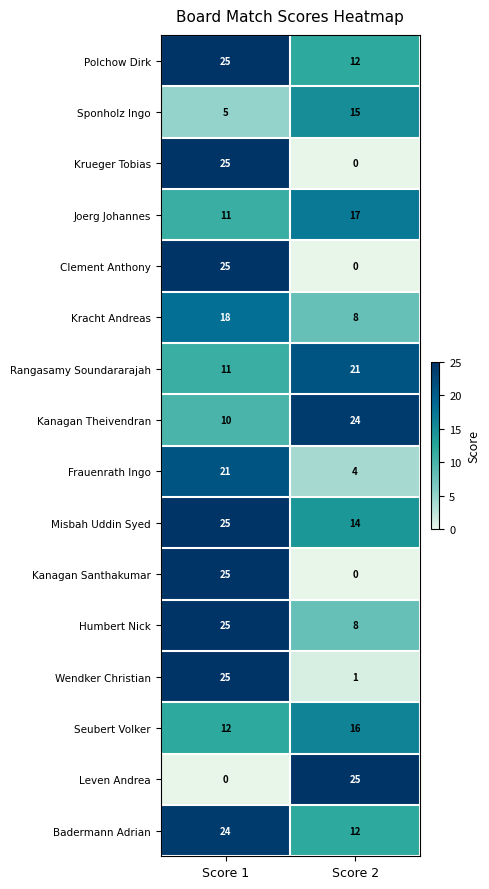

What is the difference between the highest and lowest values at Score 1?

25